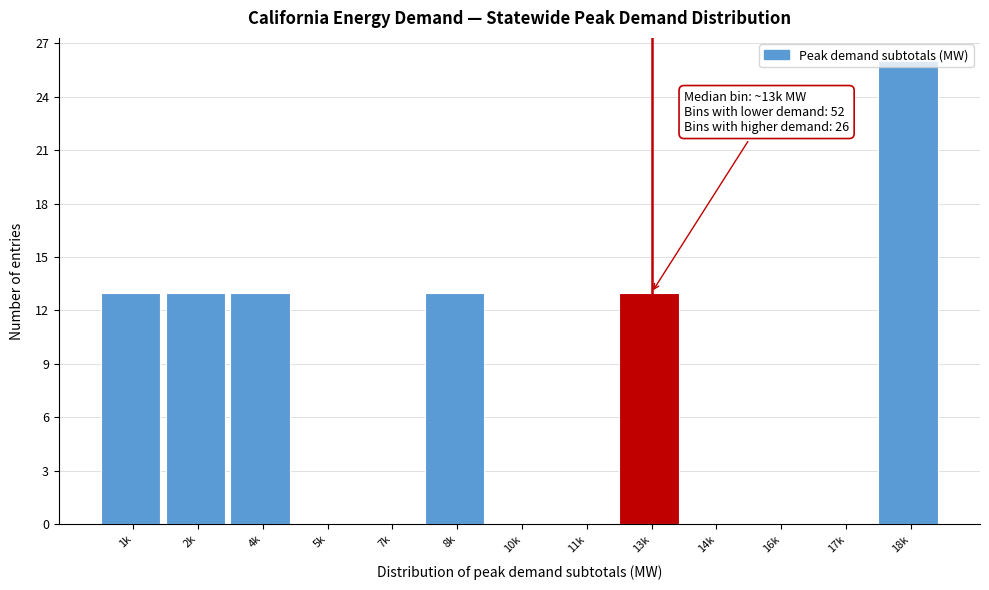

Between 5k and 4k, which is larger?

4k